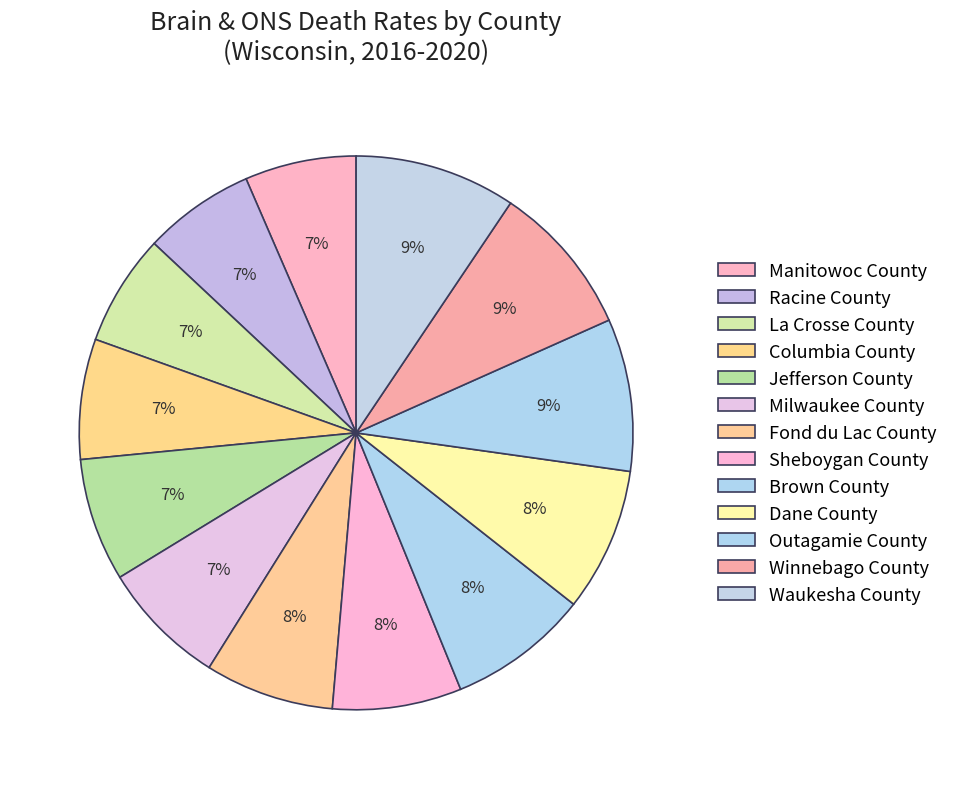

How many segments does this pie chart have?

13